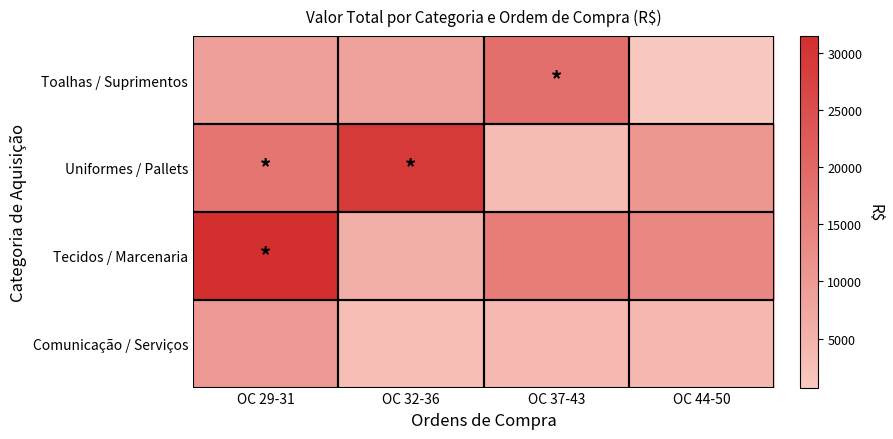

Reading right to left, transcribe all the data shown in this chart.

Toalhas / Suprimentos: OC 44-50=724.0	OC 37-43=18714.1	OC 32-36=8400.0	OC 29-31=9000.0
Uniformes / Pallets: OC 44-50=10495.0	OC 37-43=3280.0	OC 32-36=29160.0	OC 29-31=17384.0
Tecidos / Marcenaria: OC 44-50=13548.5	OC 37-43=15800.0	OC 32-36=5940.0	OC 29-31=31450.0
Comunicação / Serviços: OC 44-50=3980.0	OC 37-43=3730.0	OC 32-36=2990.0	OC 29-31=10400.0